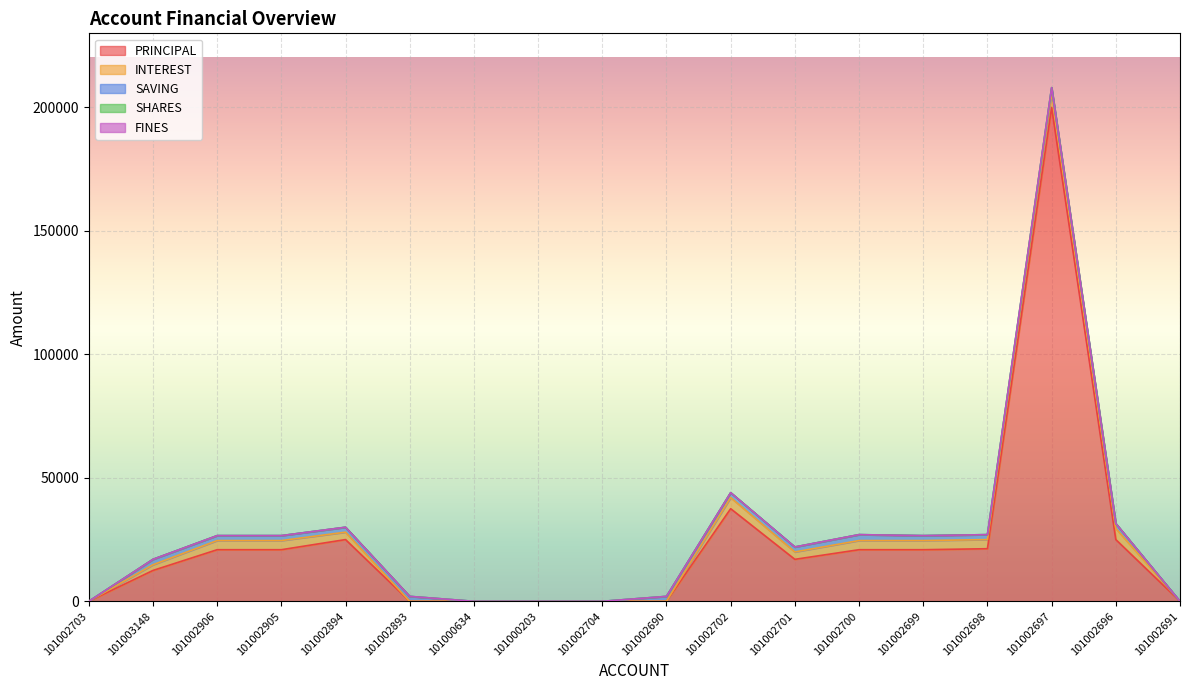

Which category has the lowest value in the FINES series?

101002703